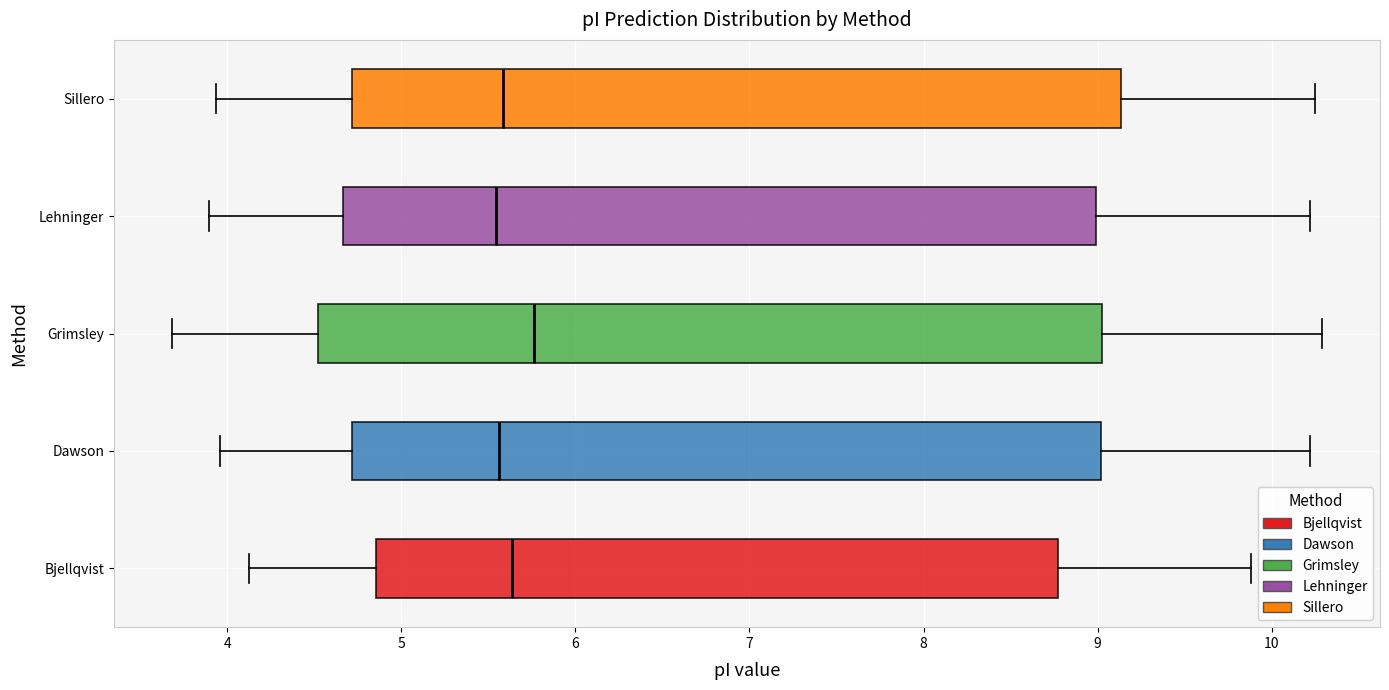

Which box has the furthest to the right median line?

Grimsley